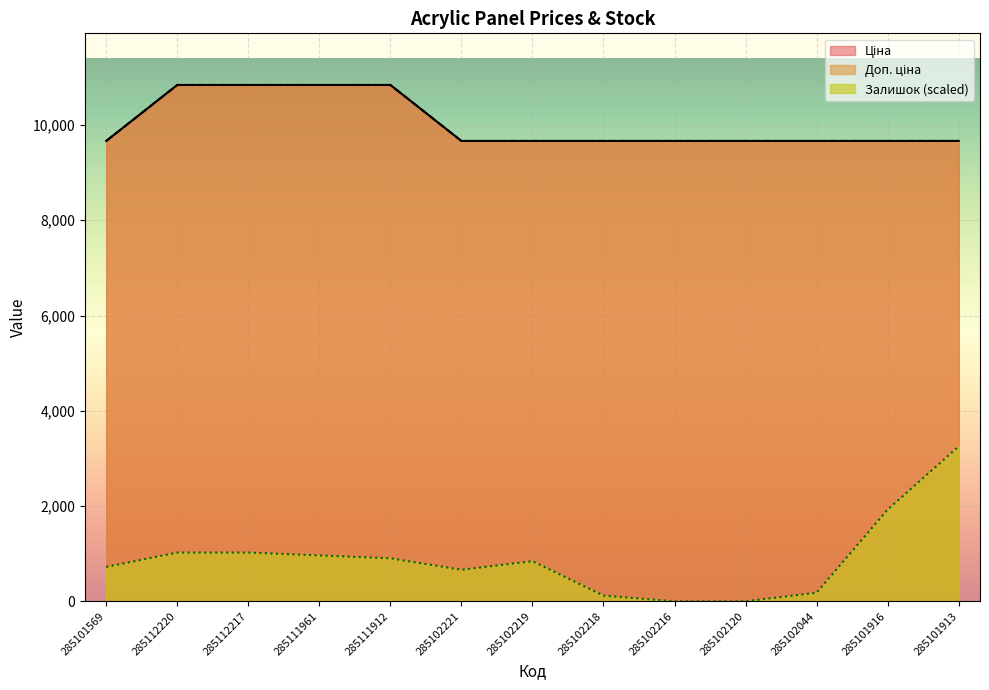

Does the chart display data point markers on the line(s)?

No